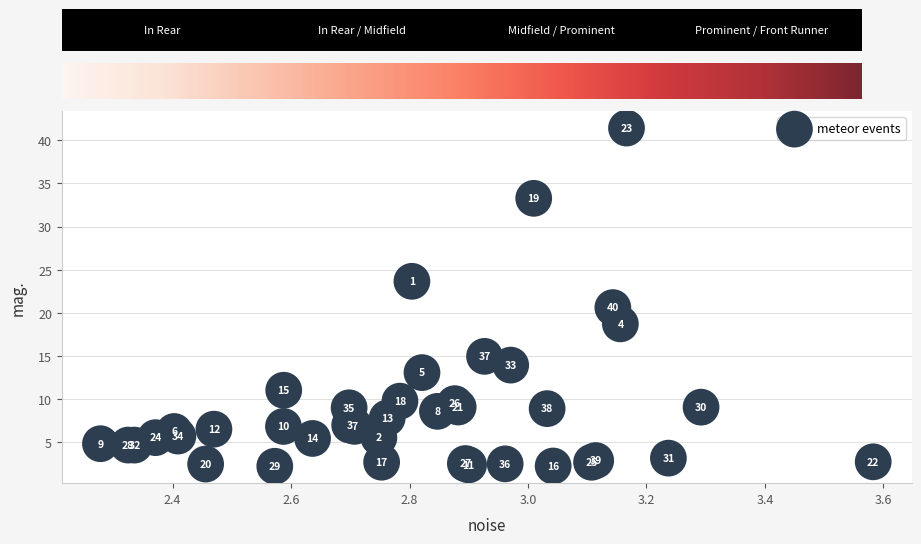

What Y value in the scatter plot is closest to 21?

20.6